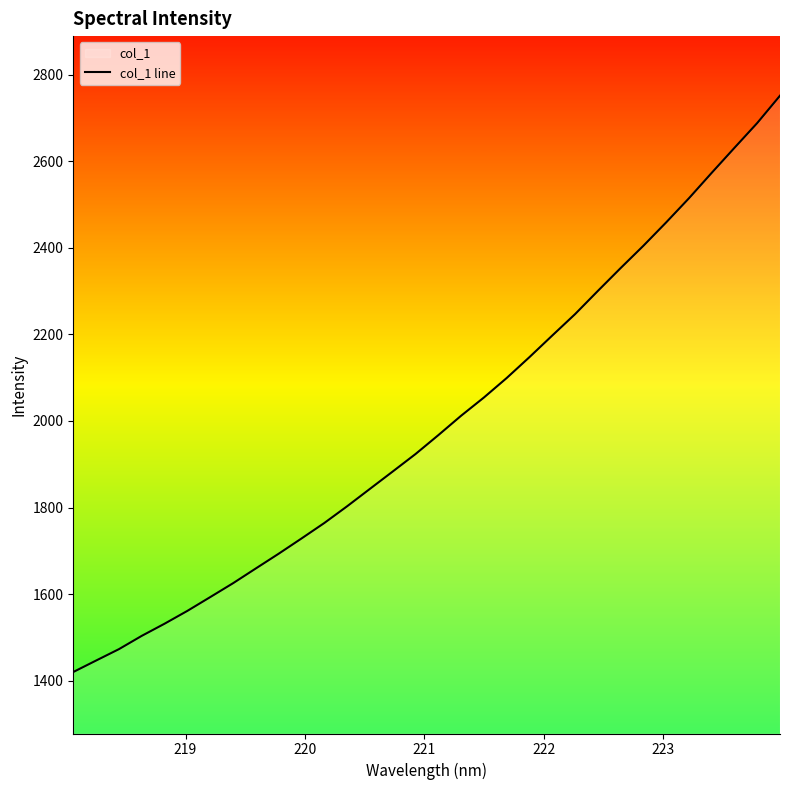

What is the minimum value shown in the chart?

1420.2